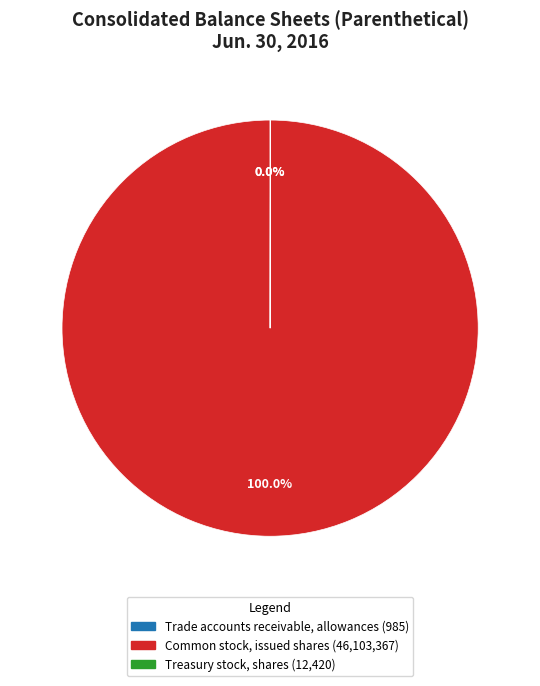

What is the majority slice?

Common stock, issued shares